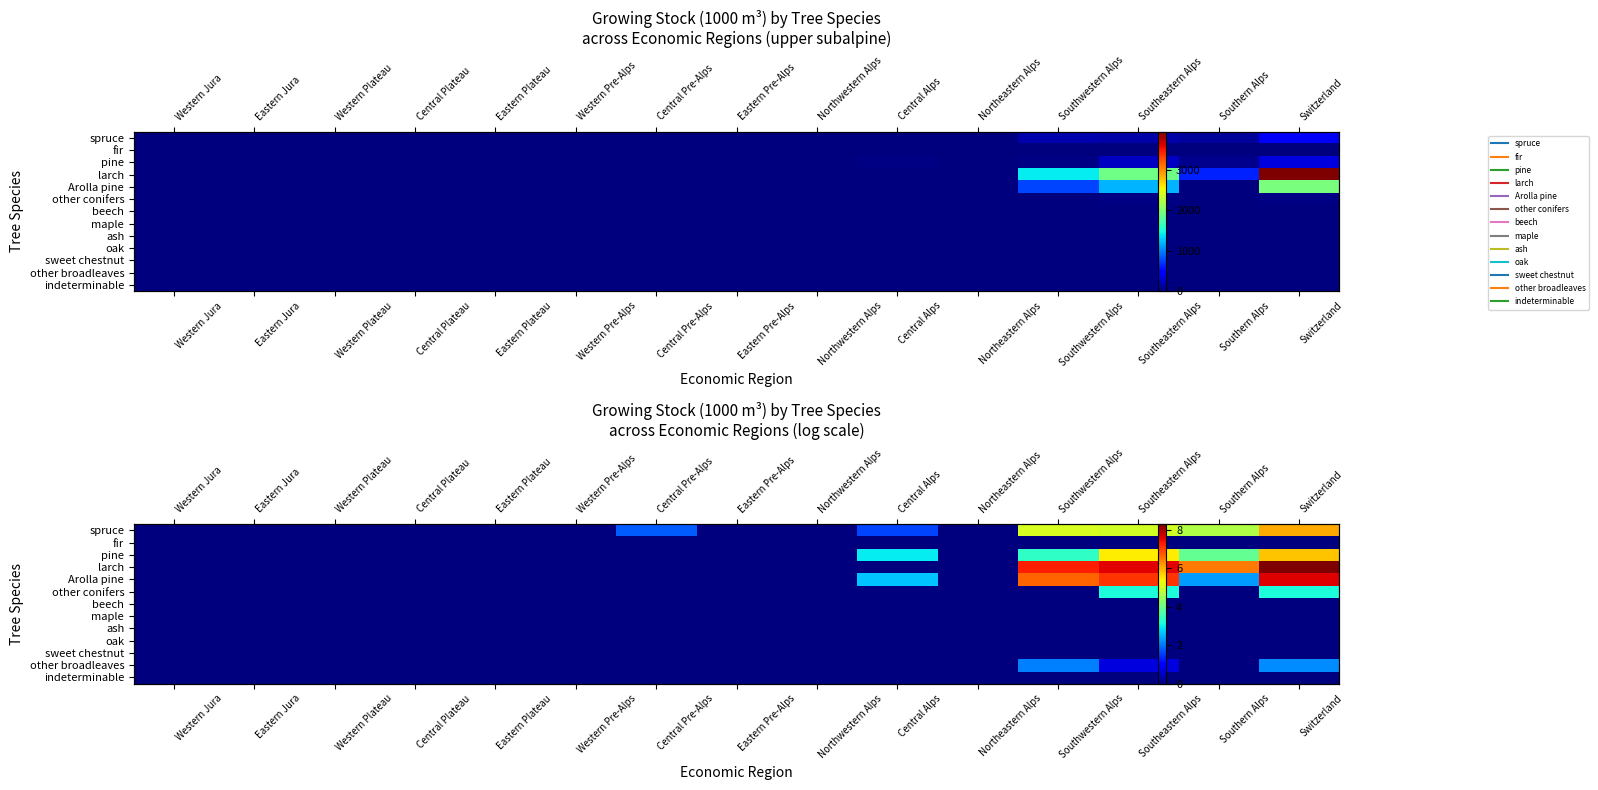

Which label corresponds to the largest value in the chart?

Switzerland